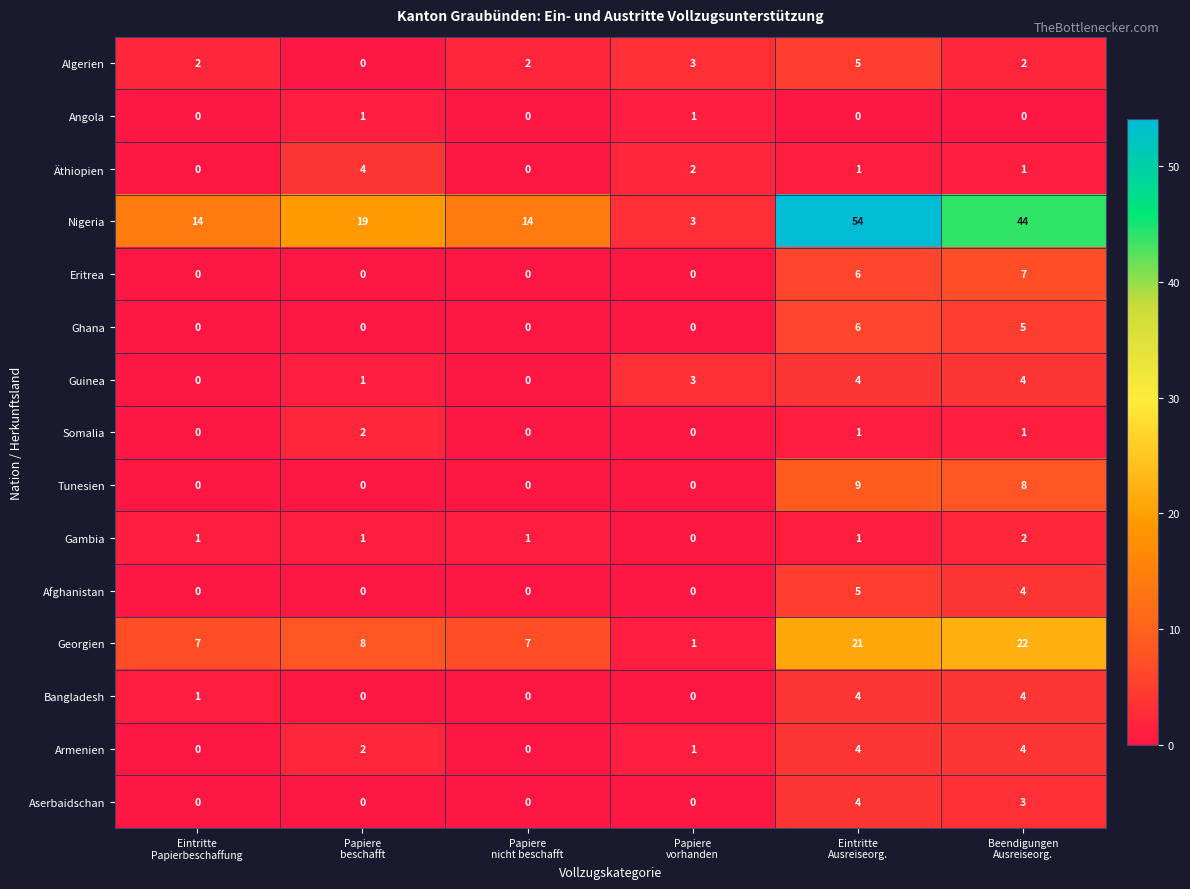

What is the maximum value for Äthiopien?

4